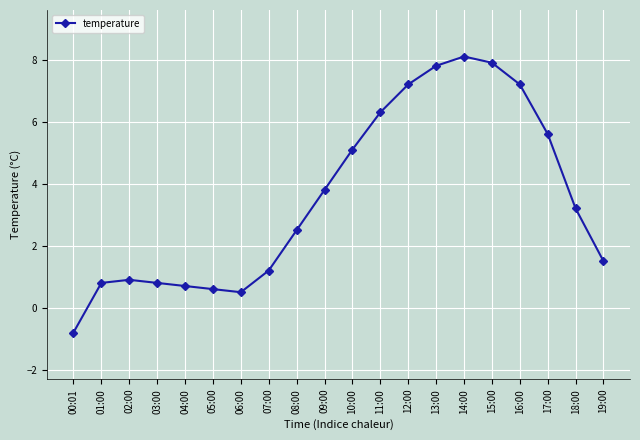

The chart shows a value of 5.6 at 17:00. True or false?

True